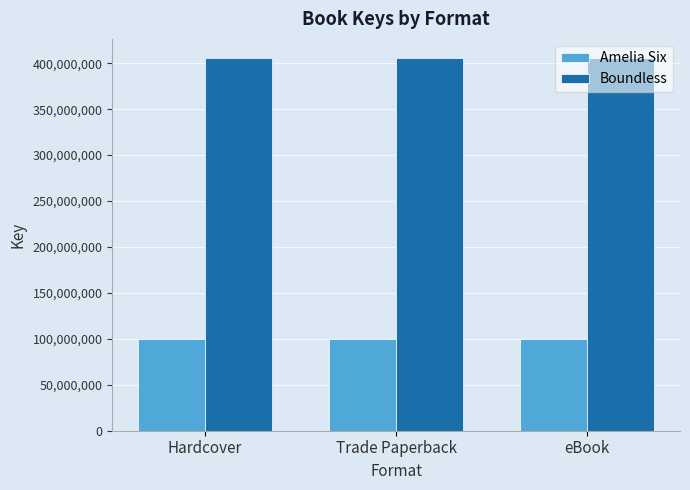

What is the greatest value displayed?

406214723